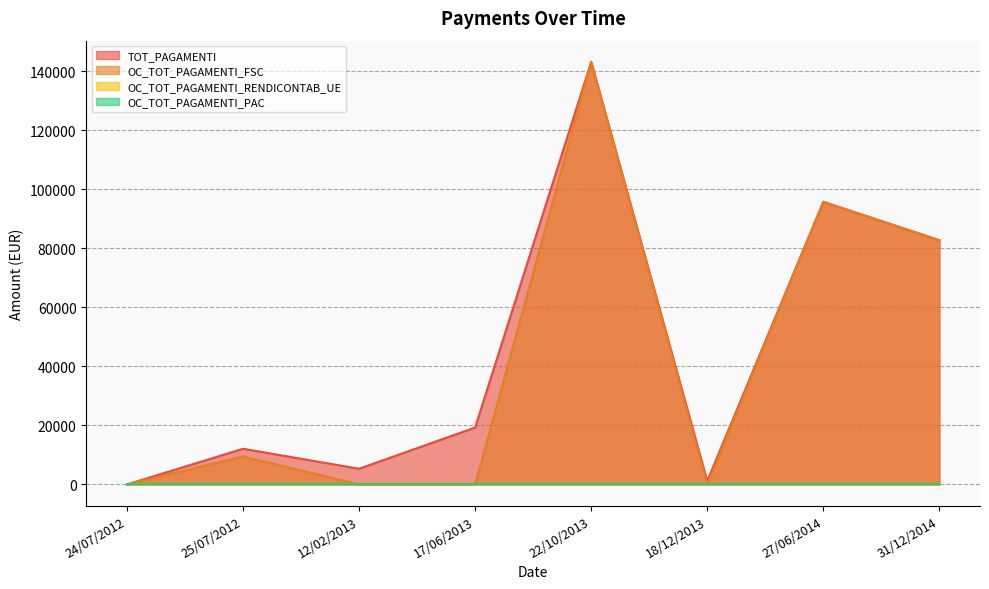

What is the label of the 3rd point from the left?

12/02/2013